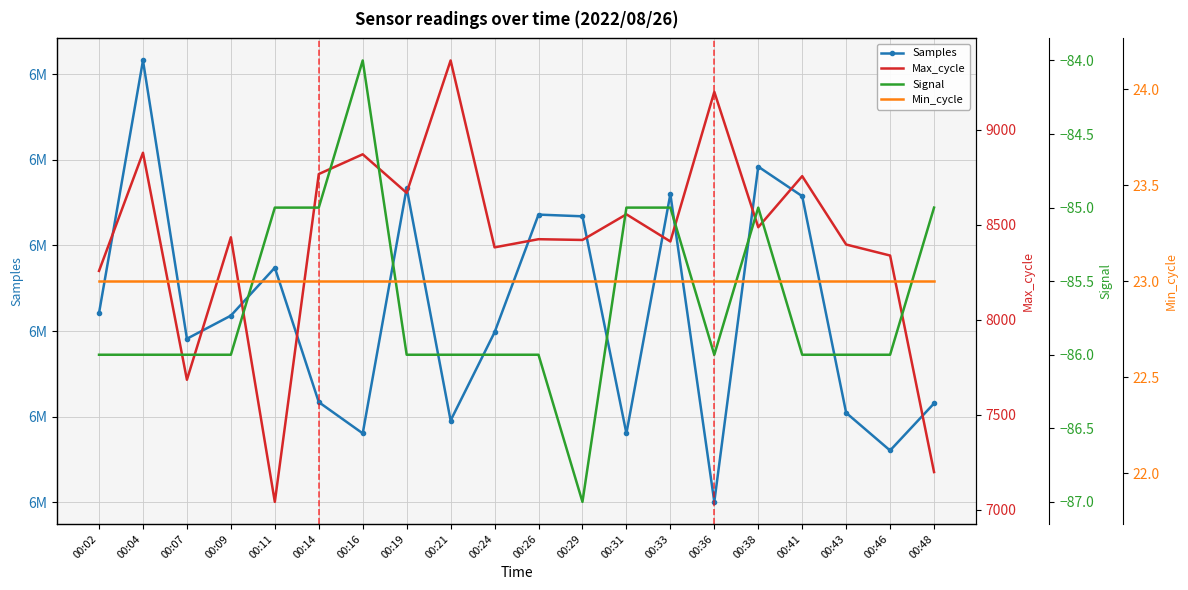

Reading left to right, what are all the values shown in this chart?

Samples: 00:02=6093842	00:04=6094432	00:07=6093782	00:09=6093836	00:11=6093948	00:14=6093634	00:16=6093561	00:19=6094134	00:21=6093591	00:24=6093797	00:26=6094072	00:29=6094068	00:31=6093561	00:33=6094120	00:36=6093401	00:38=6094184	00:41=6094115	00:43=6093609	00:46=6093521	00:48=6093631
Max_cycle: 00:02=8258	00:04=8880	00:07=7685	00:09=8435	00:11=7042	00:14=8768	00:16=8872	00:19=8669	00:21=9366	00:24=8382	00:26=8425	00:29=8421	00:31=8556	00:33=8413	00:36=9201	00:38=8488	00:41=8757	00:43=8397	00:46=8339	00:48=7199
Signal: 00:02=-86	00:04=-86	00:07=-86	00:09=-86	00:11=-85	00:14=-85	00:16=-84	00:19=-86	00:21=-86	00:24=-86	00:26=-86	00:29=-87	00:31=-85	00:33=-85	00:36=-86	00:38=-85	00:41=-86	00:43=-86	00:46=-86	00:48=-85
Min_cycle: 00:02=23	00:04=23	00:07=23	00:09=23	00:11=23	00:14=23	00:16=23	00:19=23	00:21=23	00:24=23	00:26=23	00:29=23	00:31=23	00:33=23	00:36=23	00:38=23	00:41=23	00:43=23	00:46=23	00:48=23